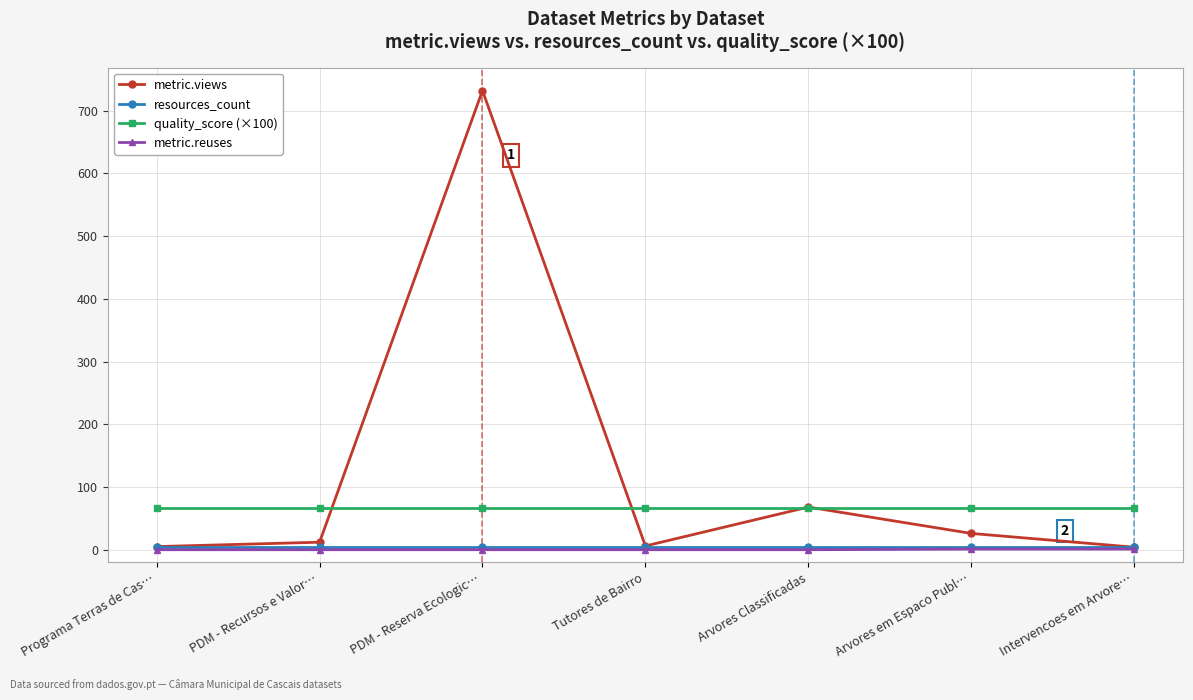

Which category has the highest value across all series?

PDM - Reserva Ecologic…